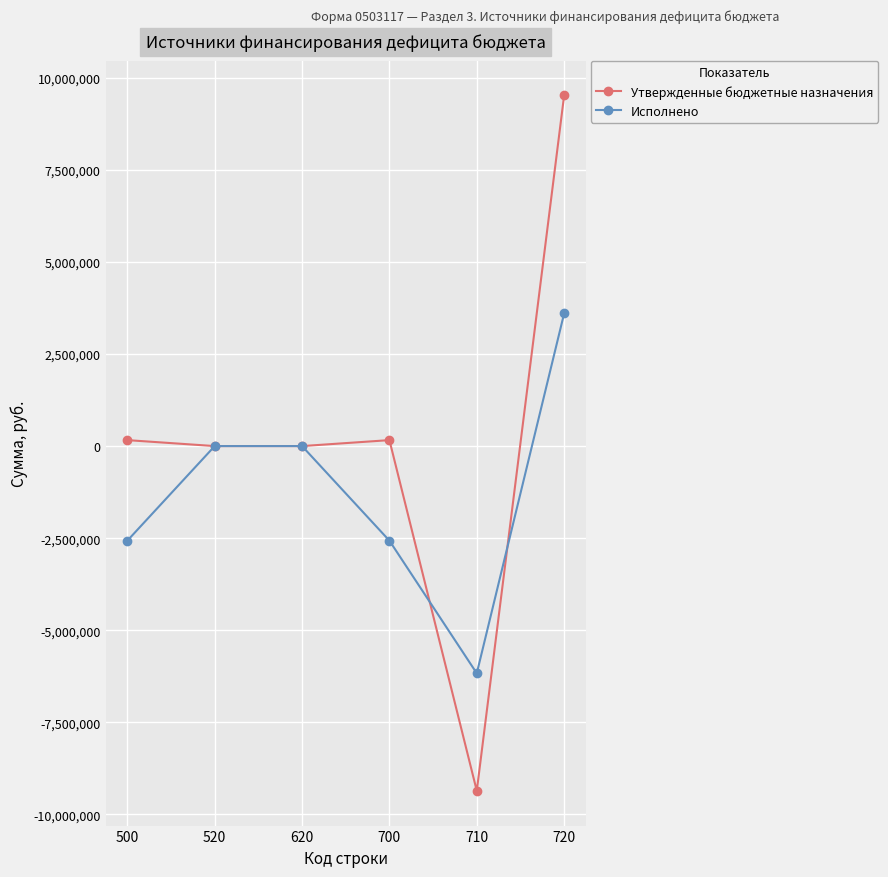

What are all the series names shown in the legend?

Утвержденные бюджетные назначения, Исполнено